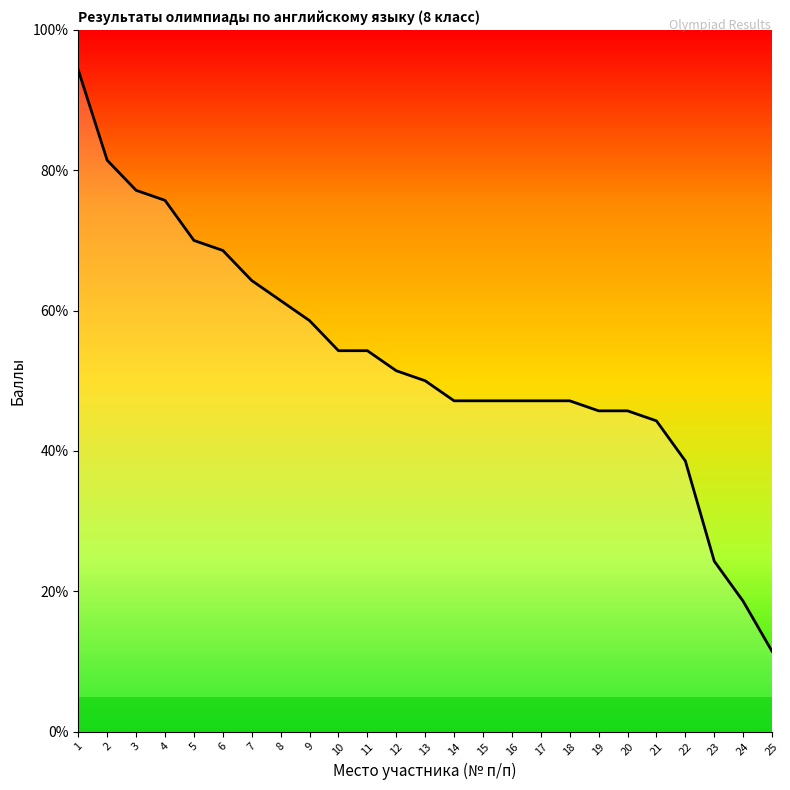

Does the chart display data point markers on the line(s)?

No